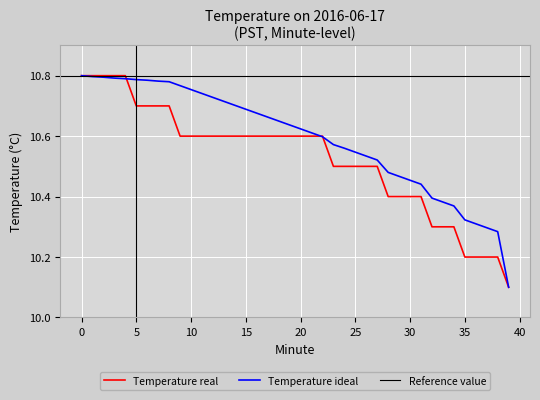

What is the sum of the Temperature ideal values at 22 and 28?

21.1